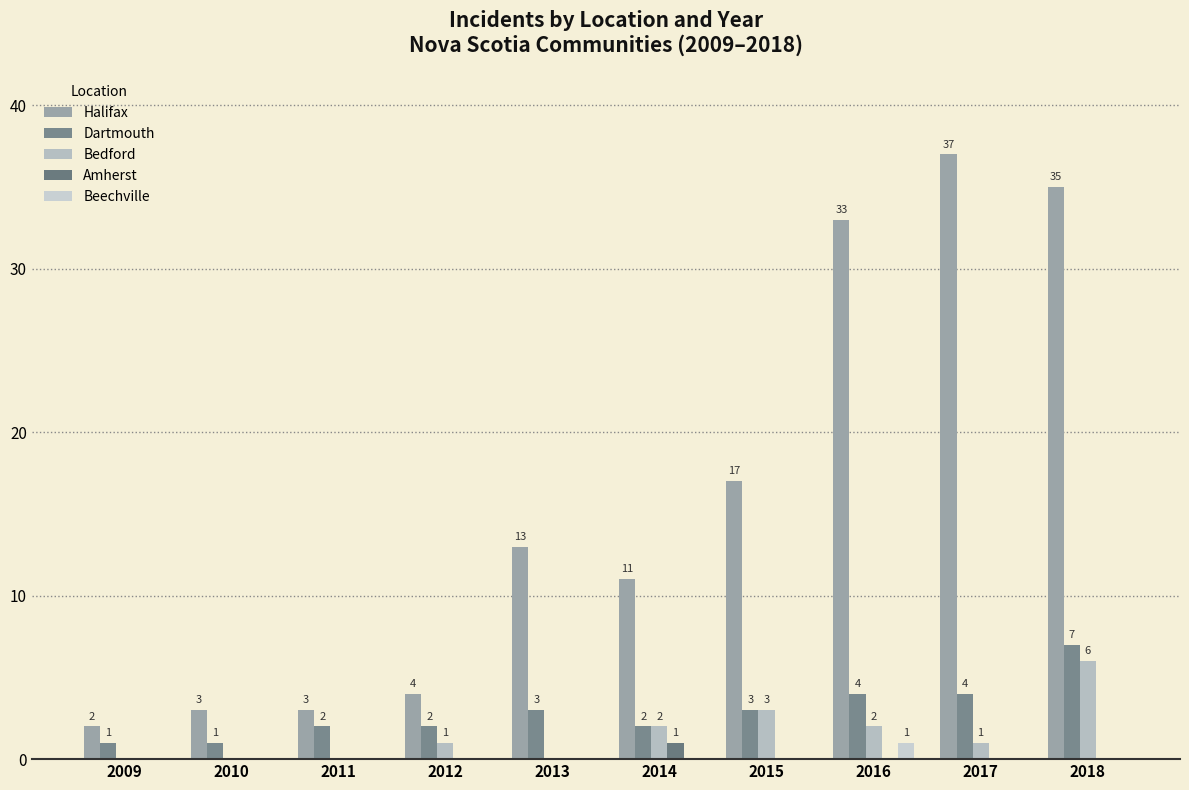

How many Bedford values are between 0 and 2?

8